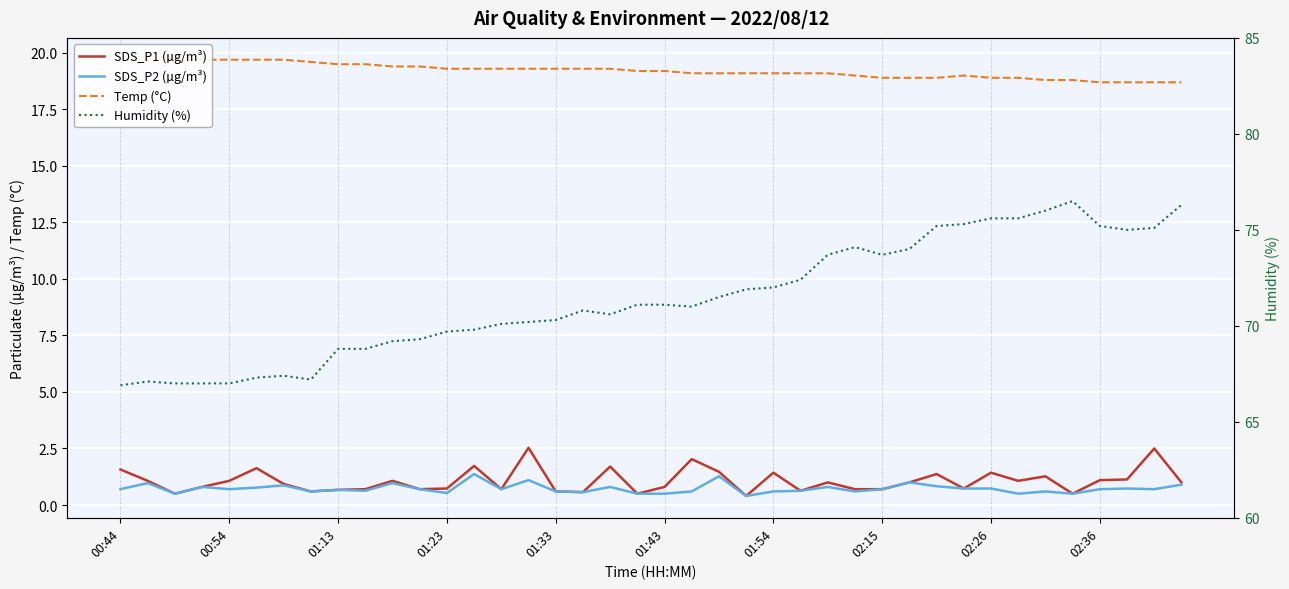

True or false: Humidity (%) and SDS_P2 (µg/m³) intersect in this chart.

False